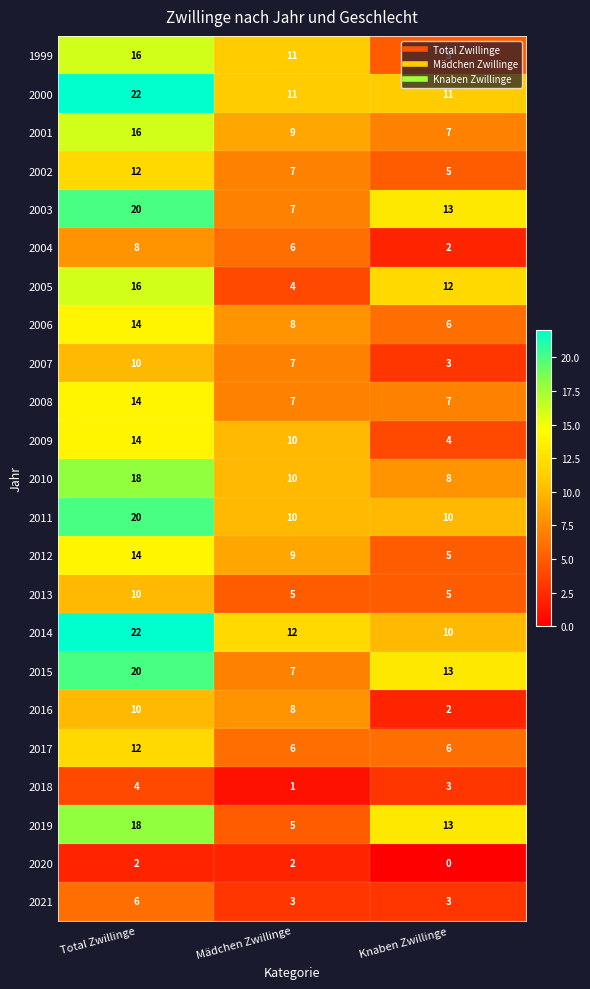

At how many categories does at least one series exceed 17?

1